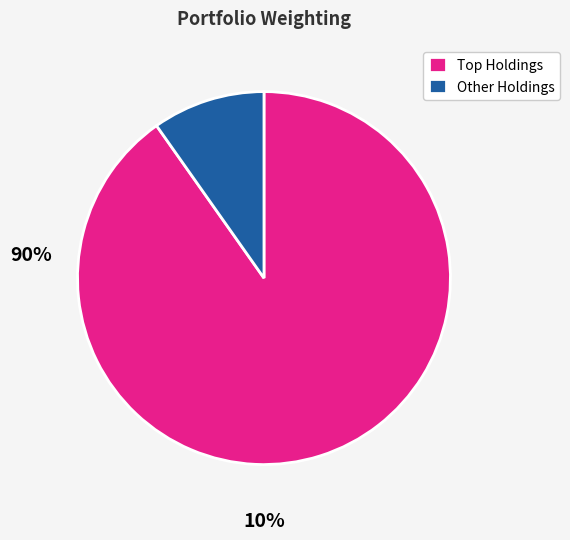

Is it true that Other Holdings is 23% of the pie?

False